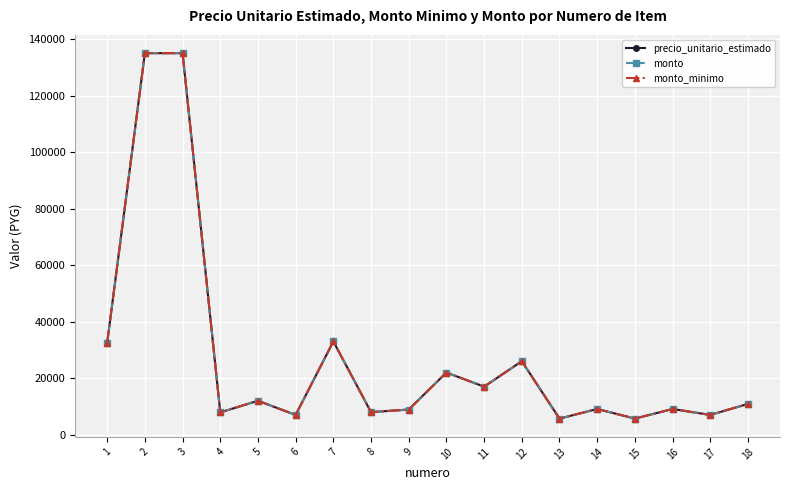

The value of monto_minimo at 14 is 9100. True or false?

True